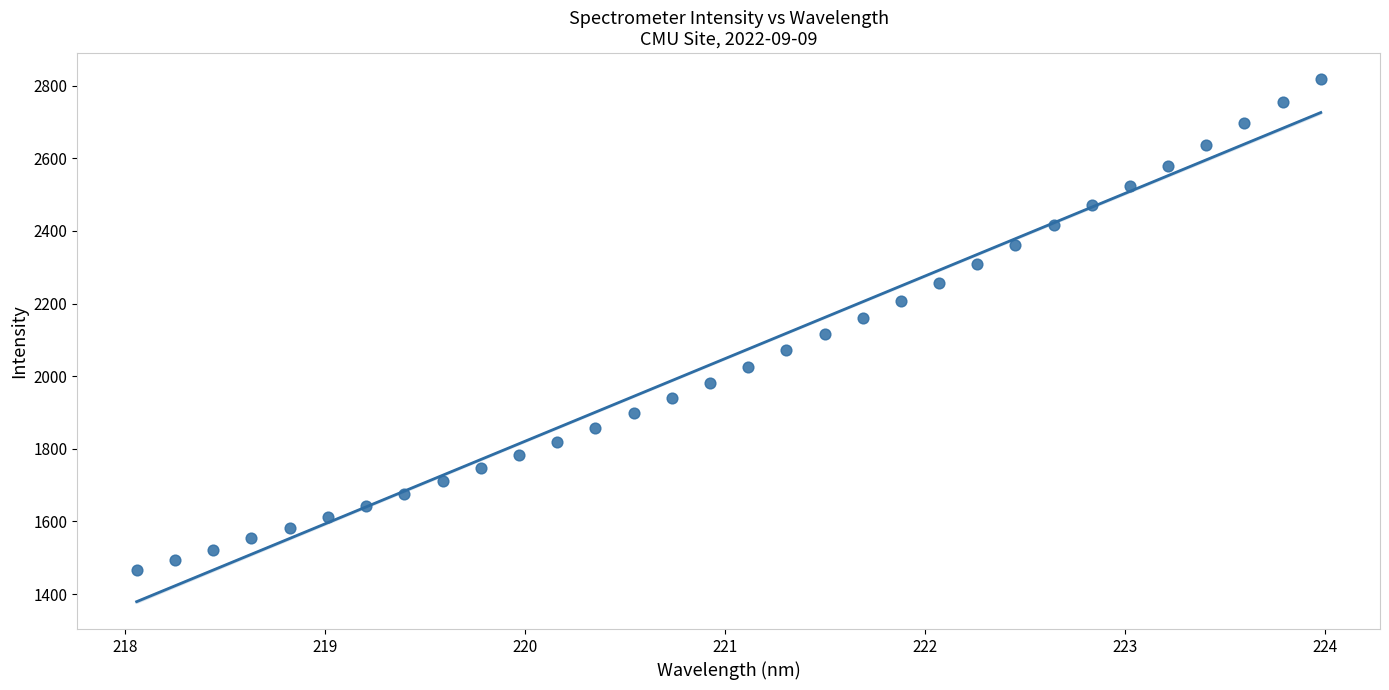

What is the range of Y values (max minus min)?

1350.8